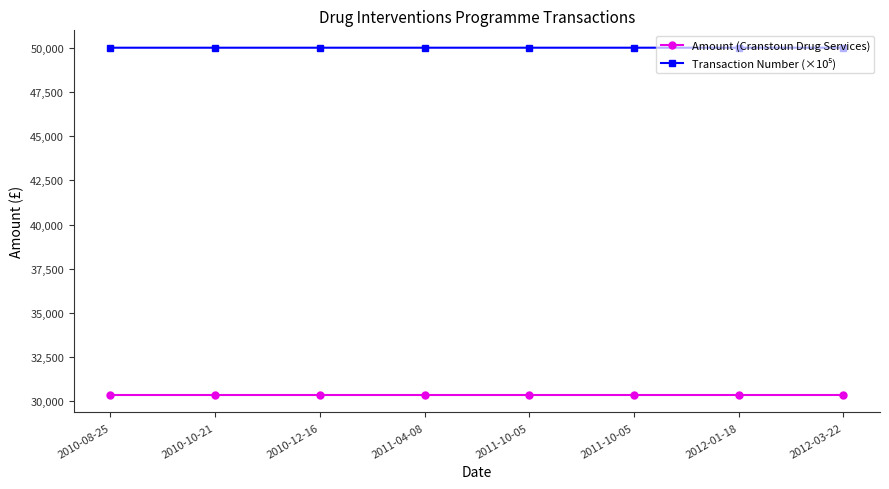

True or false: Amount (Cranstoun Drug Services) and Transaction Number (×10⁵) intersect in this chart.

False